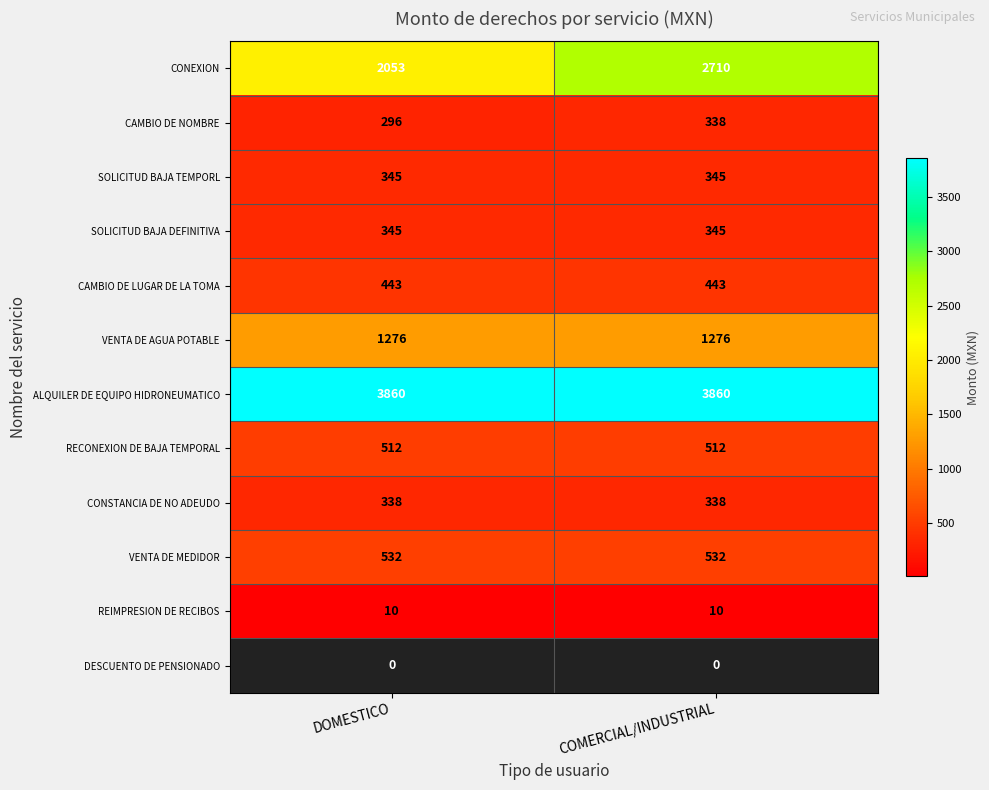

Is the value of CONEXION at COMERCIAL/INDUSTRIAL greater than the value of CAMBIO DE NOMBRE at COMERCIAL/INDUSTRIAL?

Yes